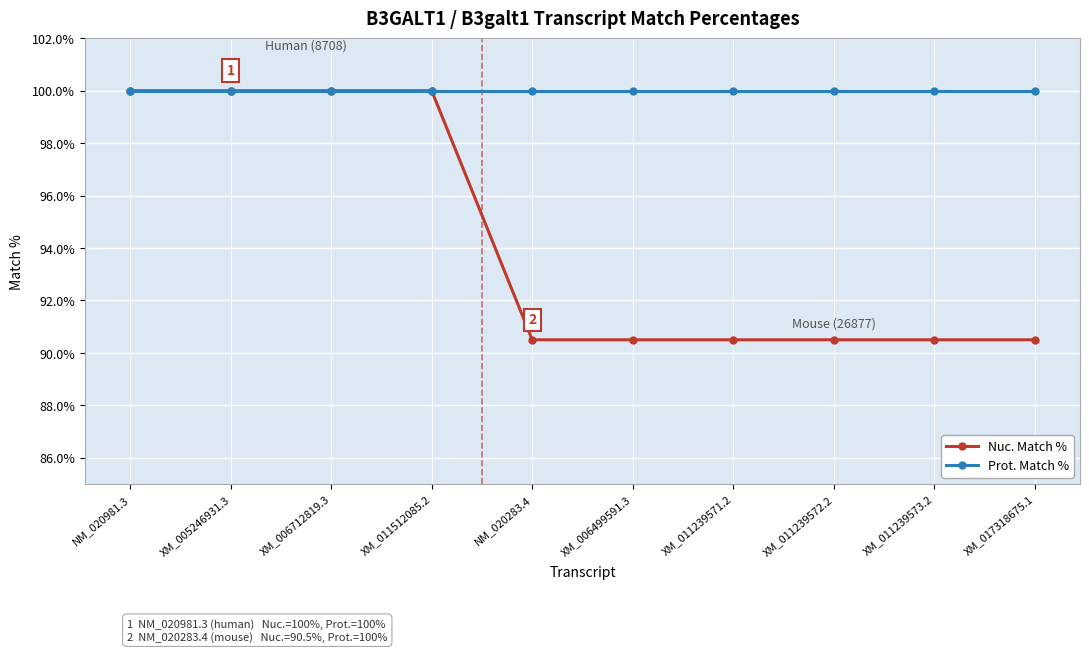

Between XM_011512085.2 and XM_011239571.2, which series saw the biggest shift?

Nuc. Match %